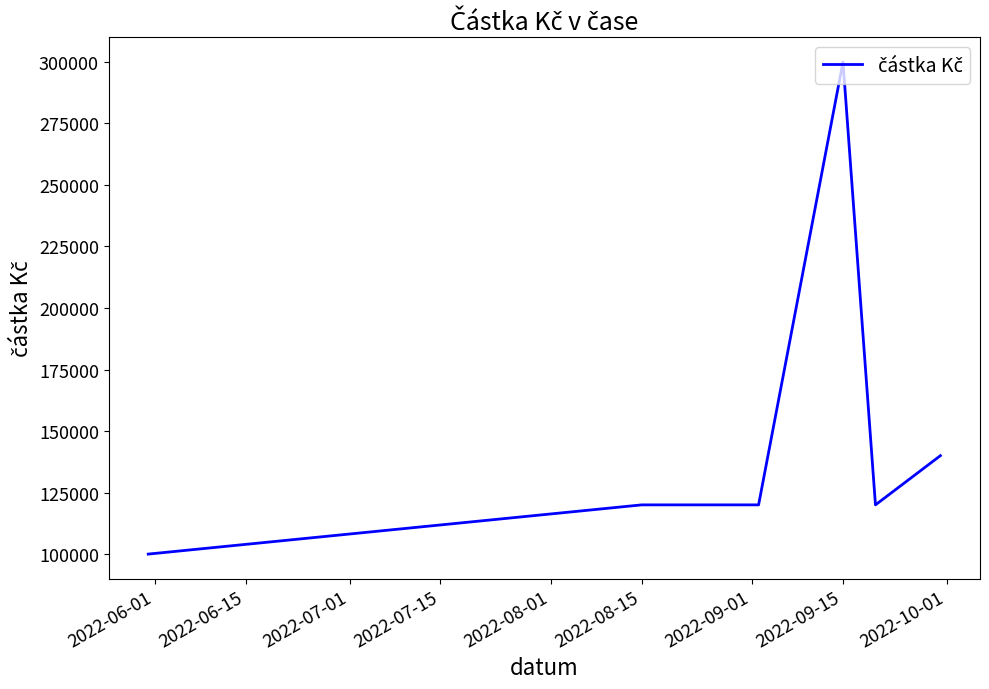

What is the greatest value displayed?

300000